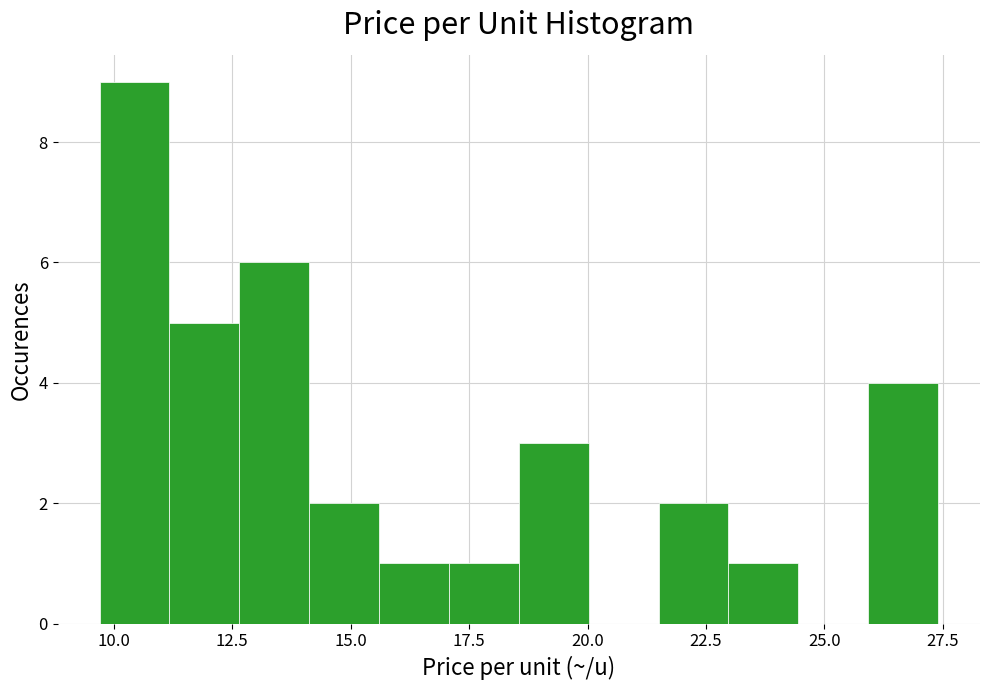

Read against the x-axis, roughly where is the centre of the tallest bar?

10.5